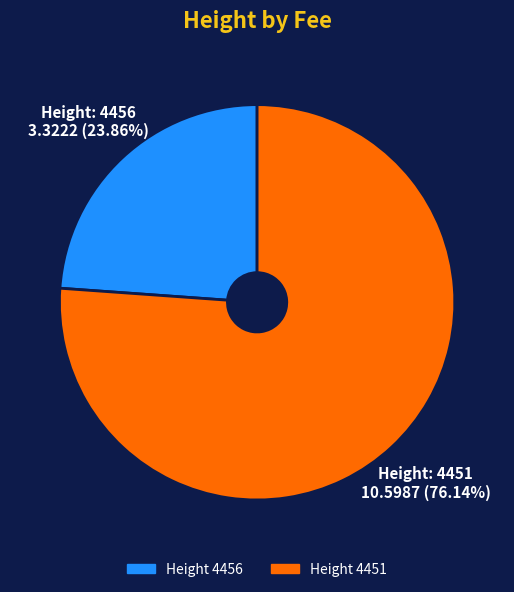

Does any single category account for the majority?

Yes